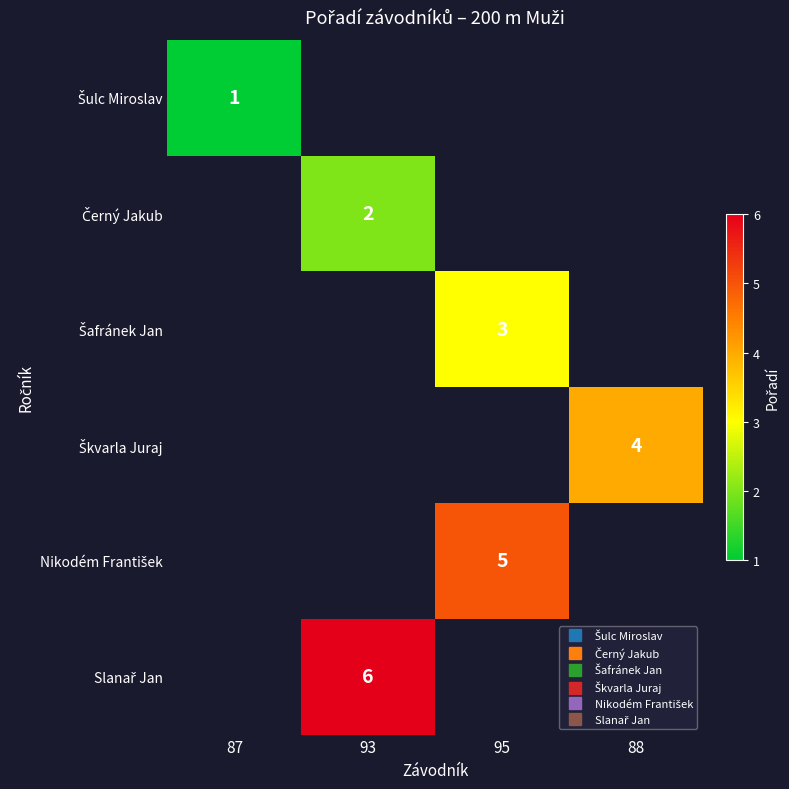

Rank the categories by Šulc Miroslav value from highest to lowest.

87, 93, 95, 88